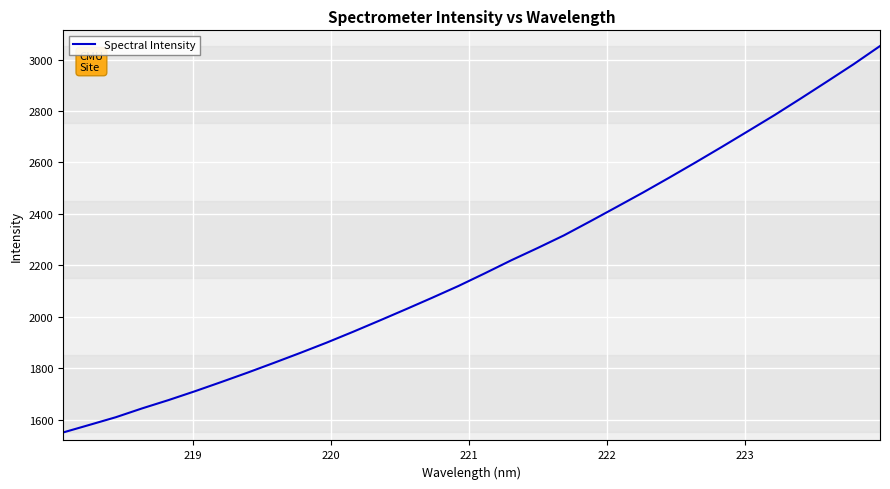

What is the difference between the maximum and minimum values?

1503.2